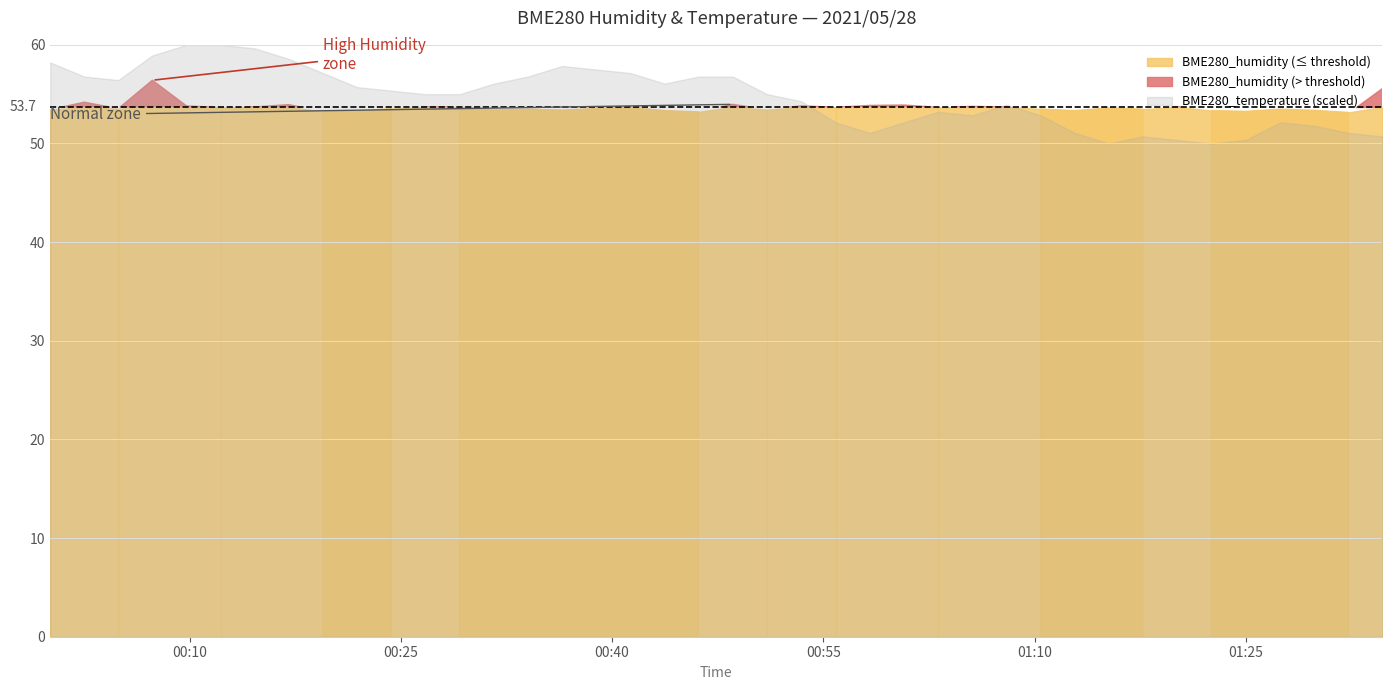

What is the sum of all BME280_humidity values?

2147.8